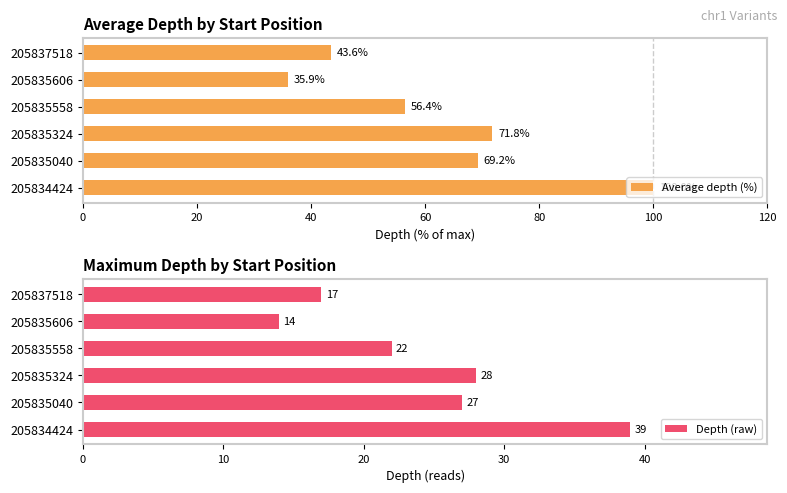

Reading left to right, transcribe all the data shown in this chart.

Average depth (%): 0=100.0	20=69.2	40=71.8	60=56.4	80=35.9	100=43.6
Depth (raw): 0=39.0	20=27.0	40=28.0	60=22.0	80=14.0	100=17.0